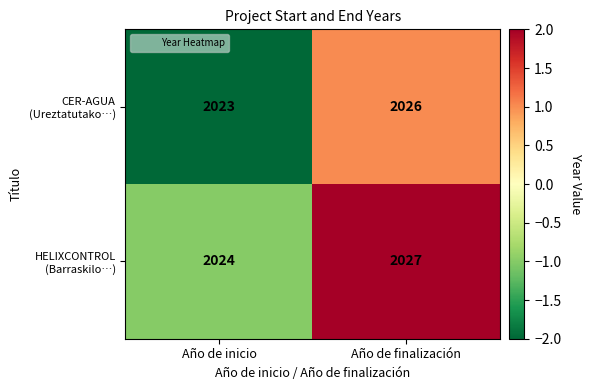

What is the total value across all series at Año de inicio?

4047